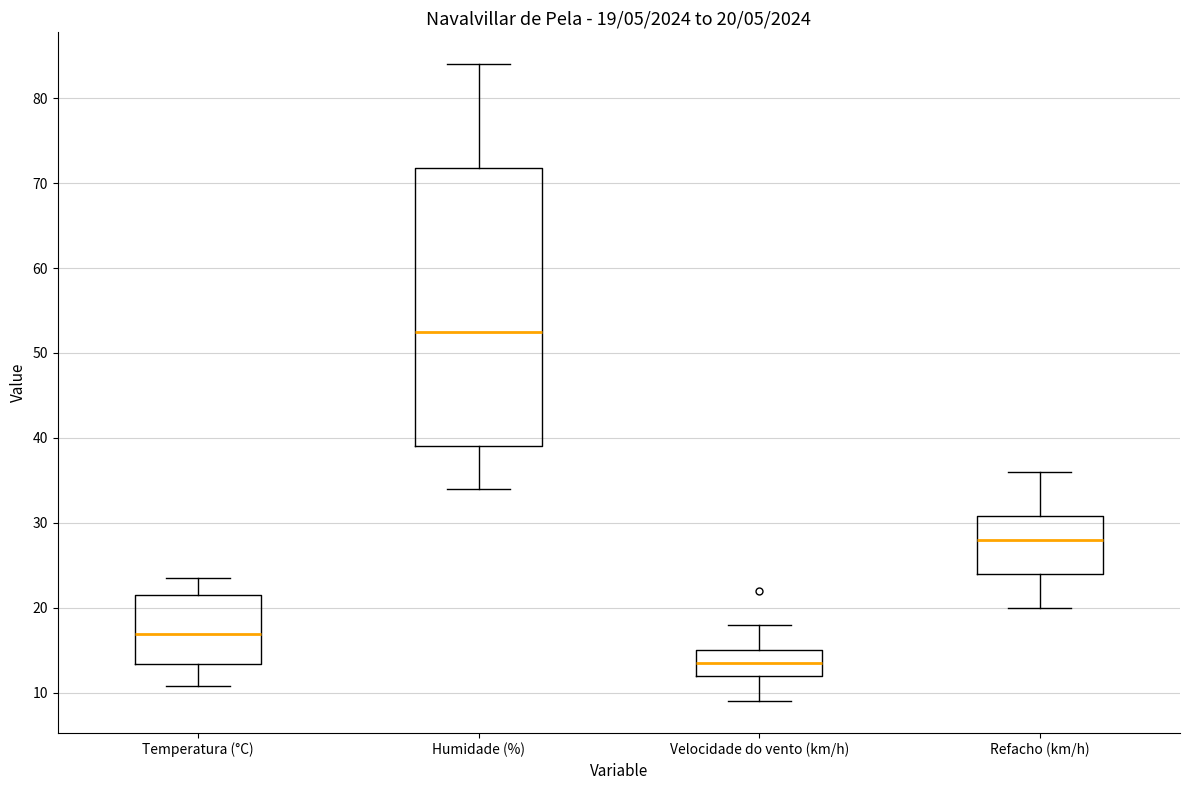

Which box is the tallest, from its lower edge to its upper edge?

Humidade (%)